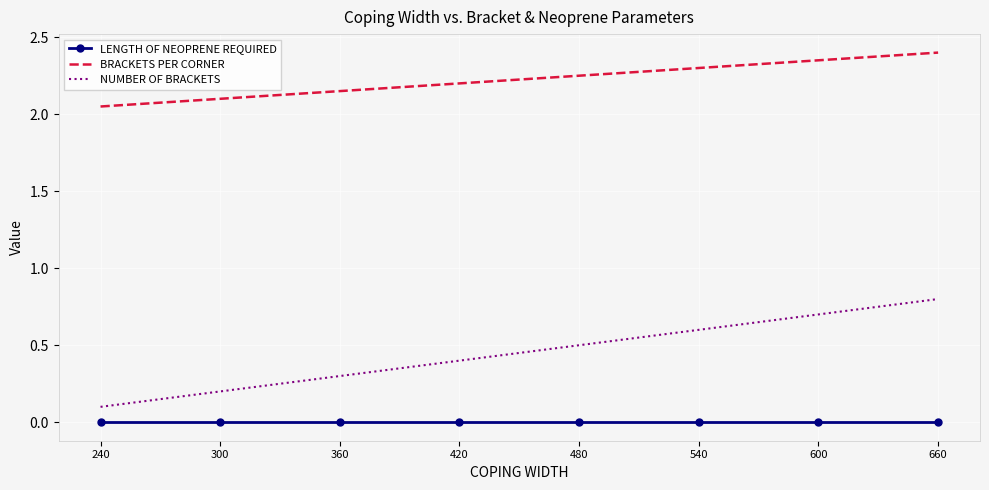

Is it true that BRACKETS PER CORNER equals 2.1 at 300?

True